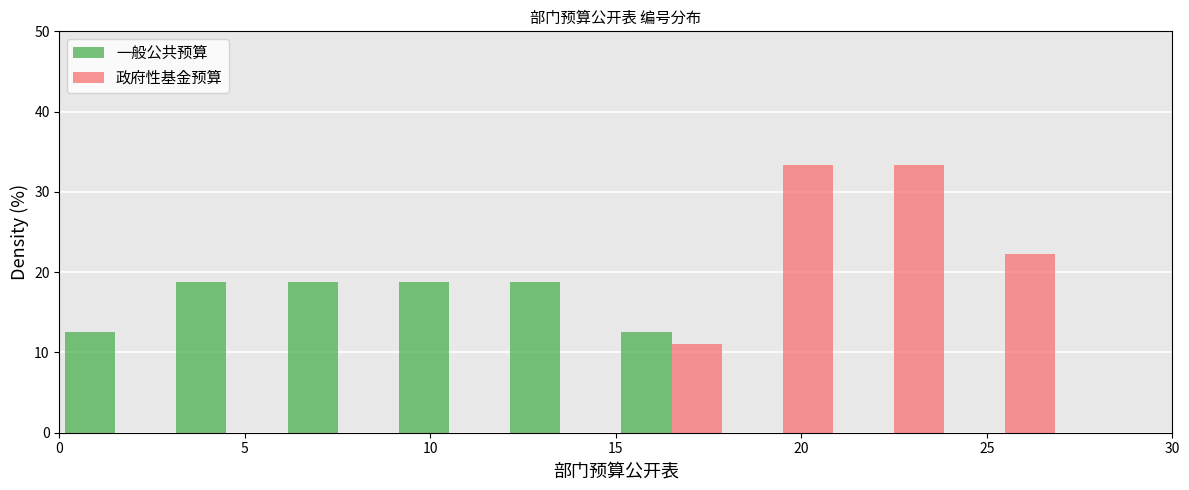

What is the height of the 一般公共预算 bar covering 3 to 6 on the x-axis? The values are not printed on the chart, so give them approximately, as read against the axis.

19